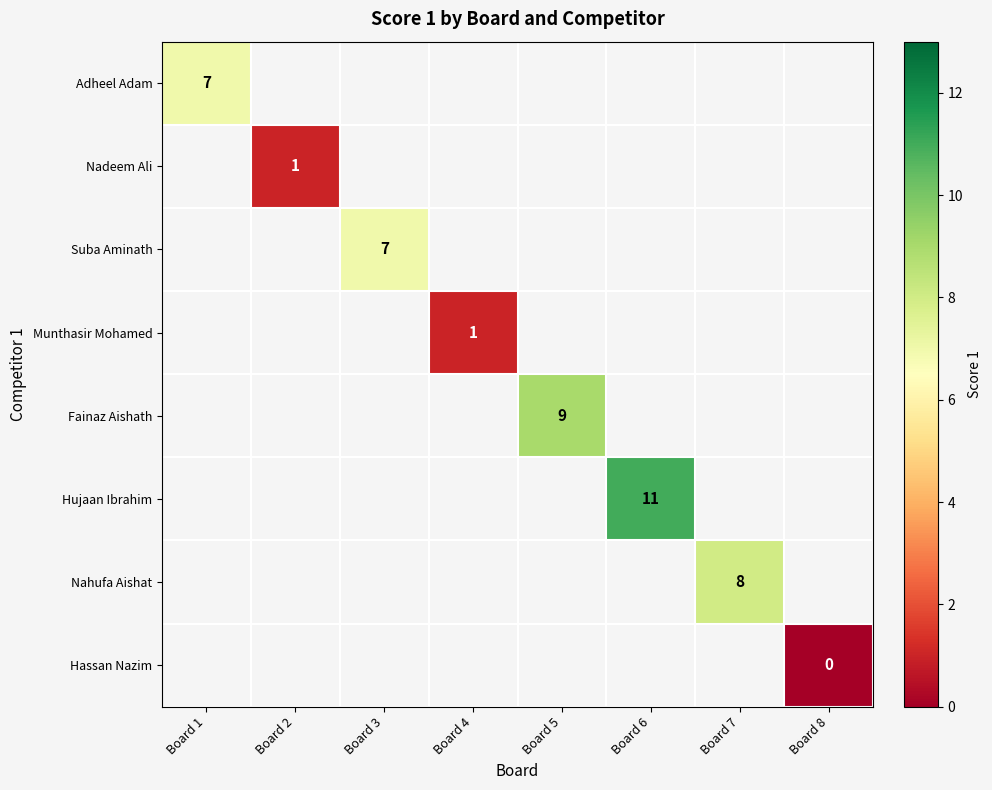

Is it true that Suba Aminath equals 2 at Board 3?

False